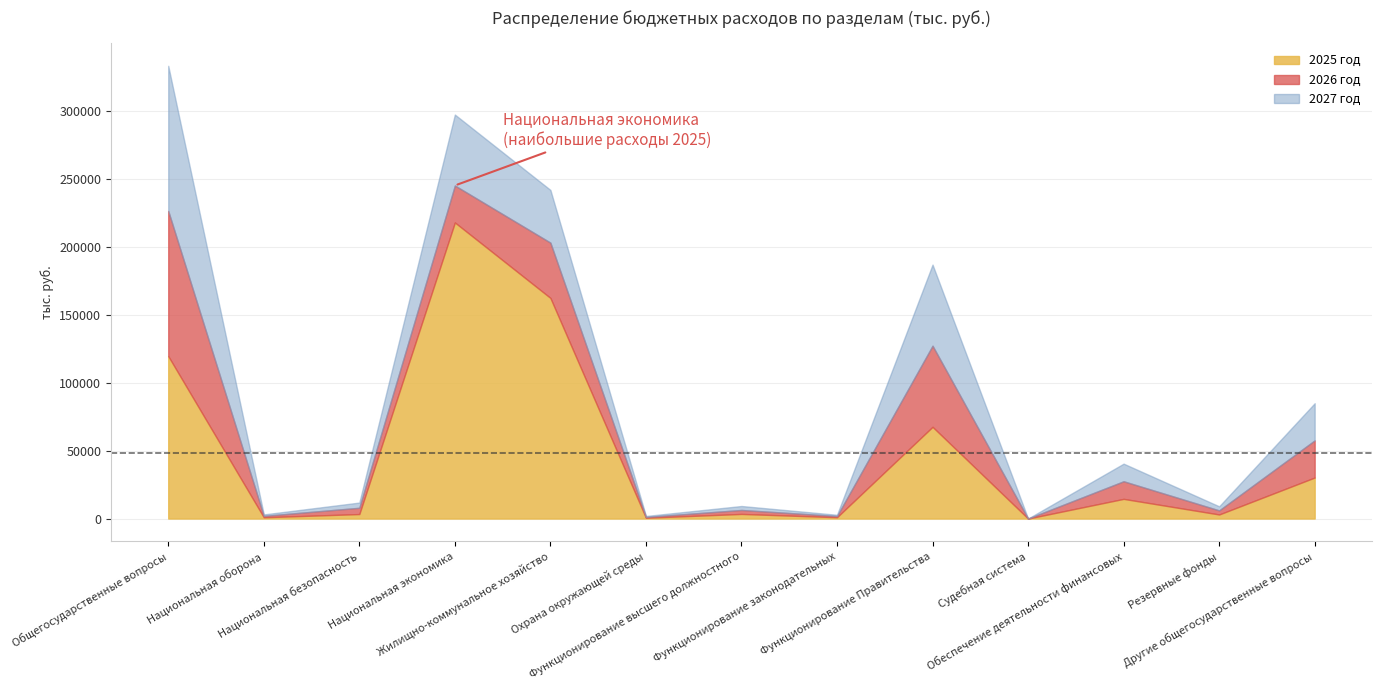

At which label does 2027 год reach its peak?

Общегосударственные вопросы